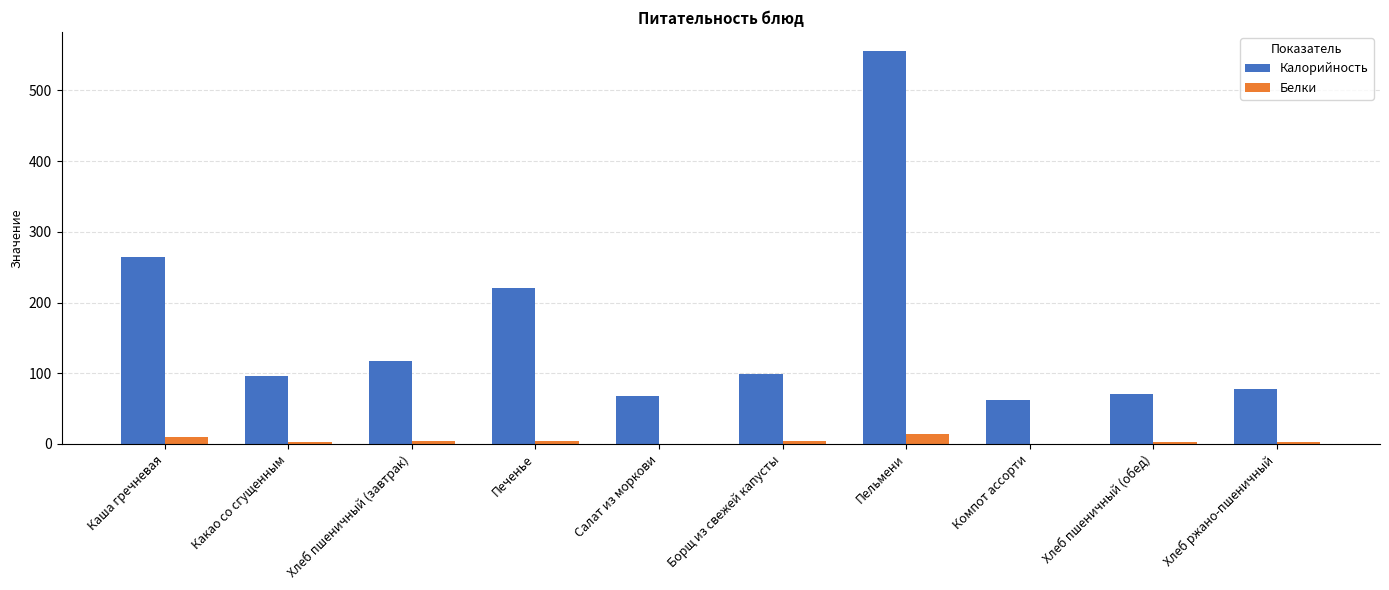

Between Пельмени and Компот ассорти, which series saw the biggest shift?

Калорийность